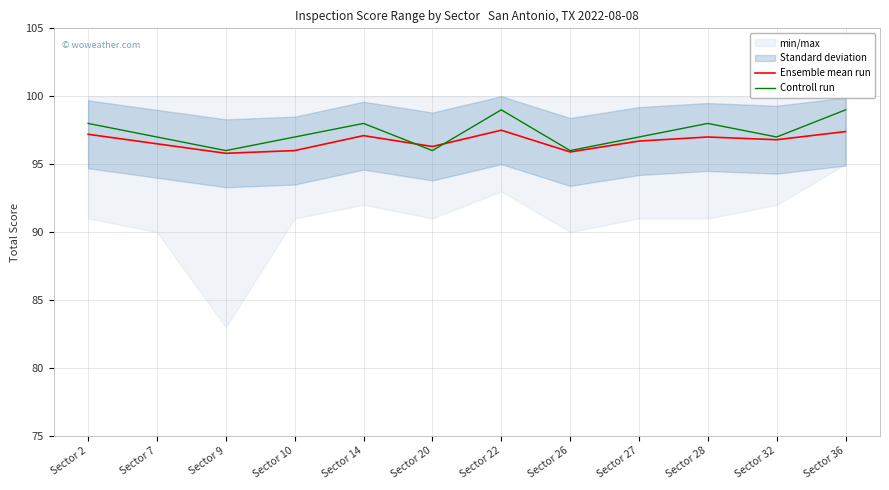

How many intersections are there between Controll run and Ensemble mean run?

2